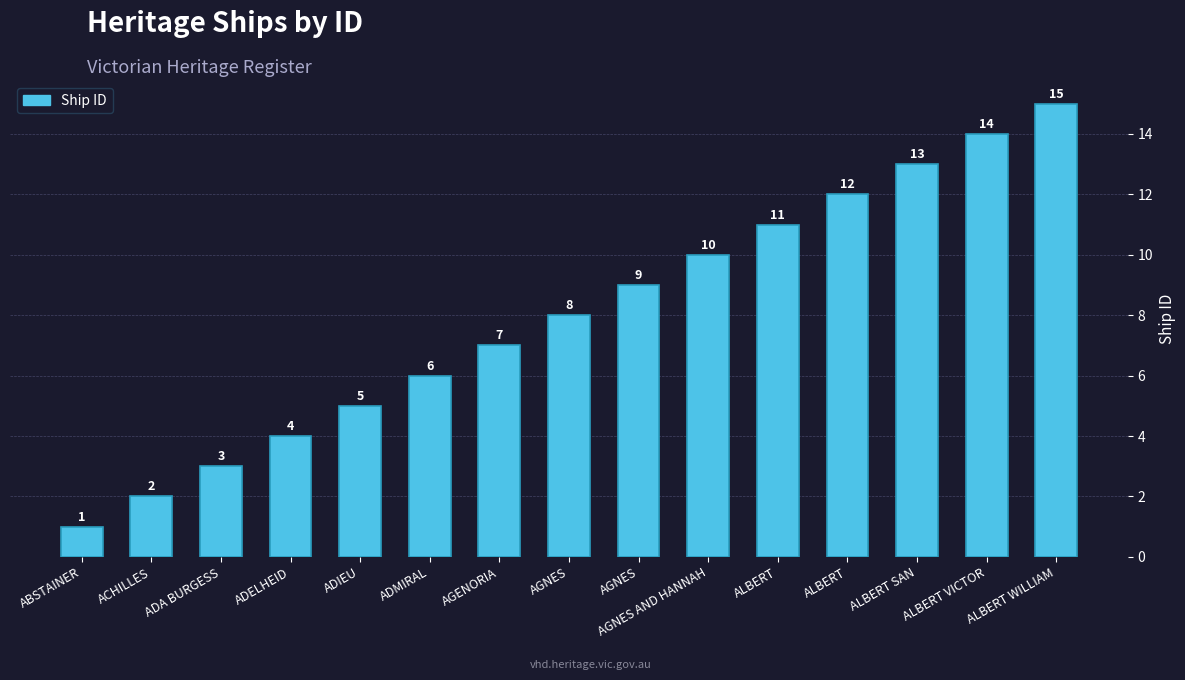

What is the label of the 5th bar from the right?

ALBERT